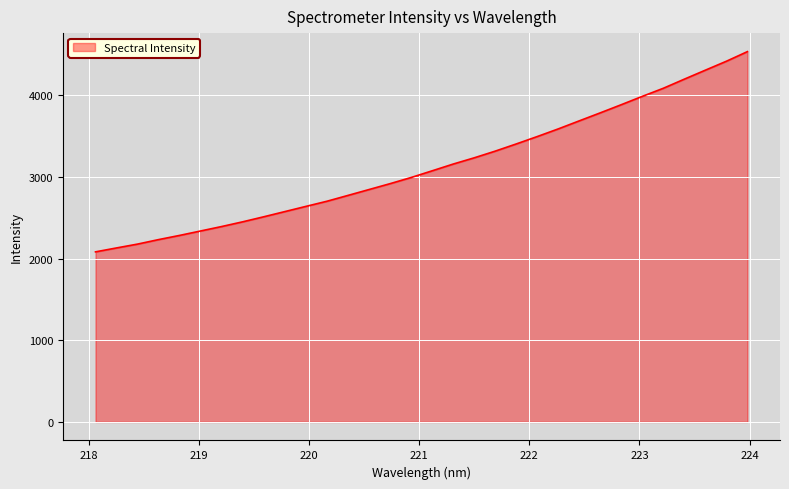

What is the maximum value shown in the chart?

4533.3